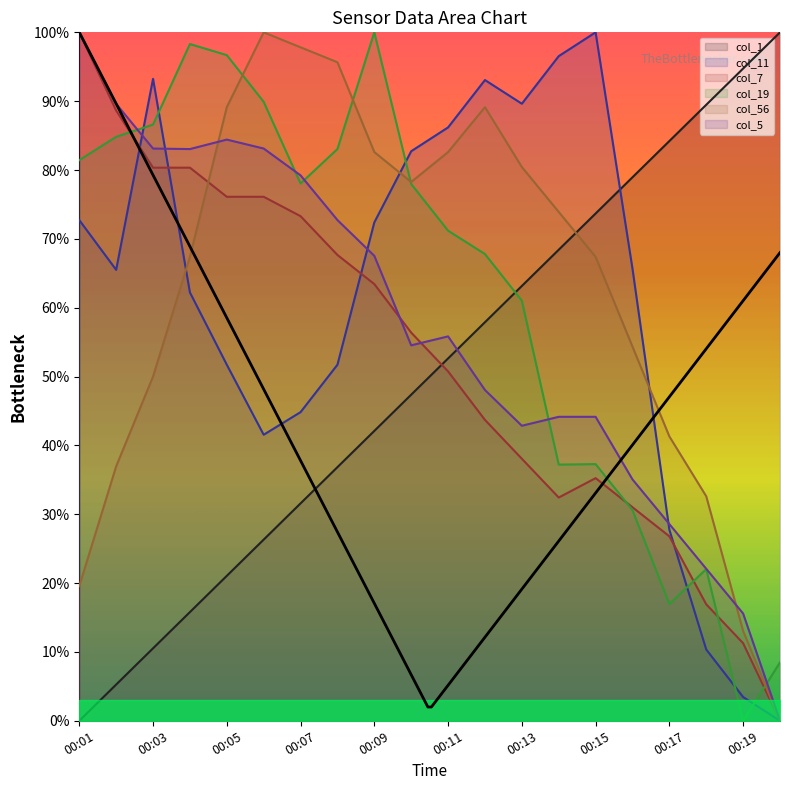

List the series in order of their peak value, highest first.

col_1, col_11, col_7, col_19, col_56, col_5